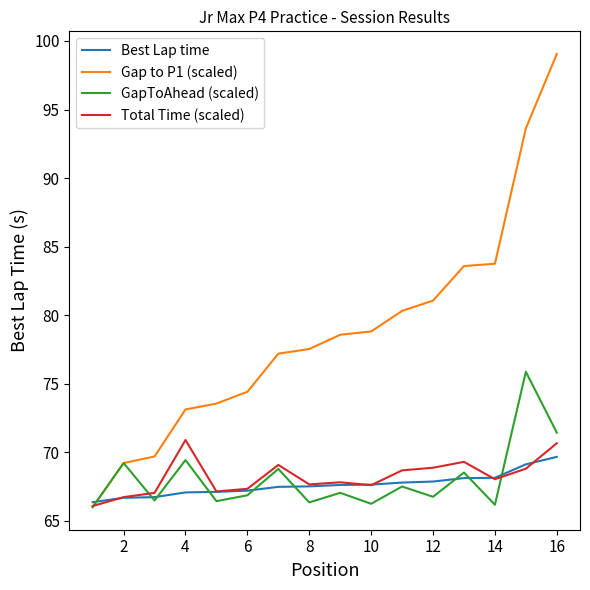

True or false: Total Time (scaled) and Best Lap time cross at least once.

True